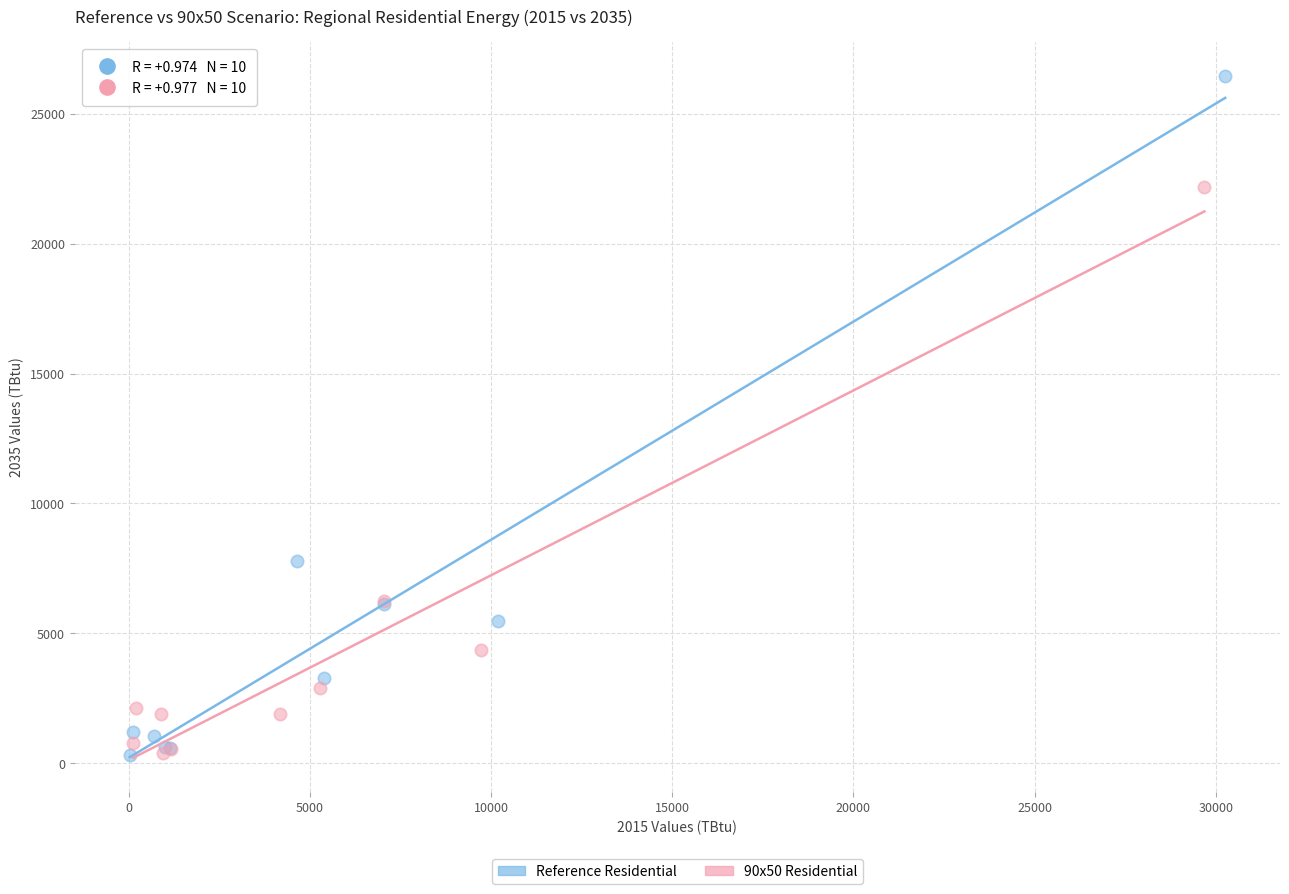

What are all the series names shown in the legend?

Reference Residential, 90x50 Residential